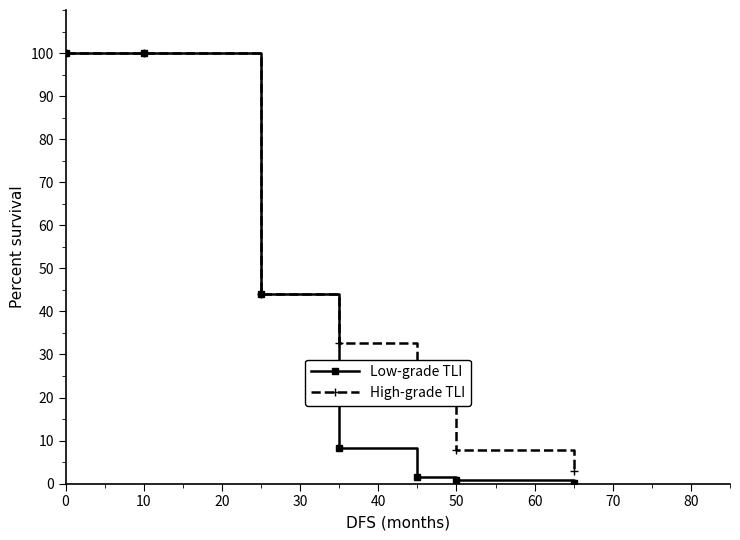

Which series has the largest total across all categories?

High-grade TLI